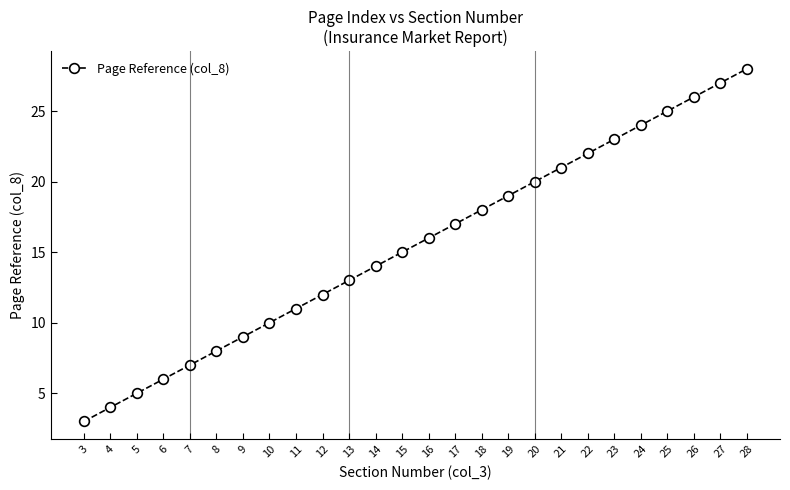

What is the approximate value at 18, to the nearest 10?

20